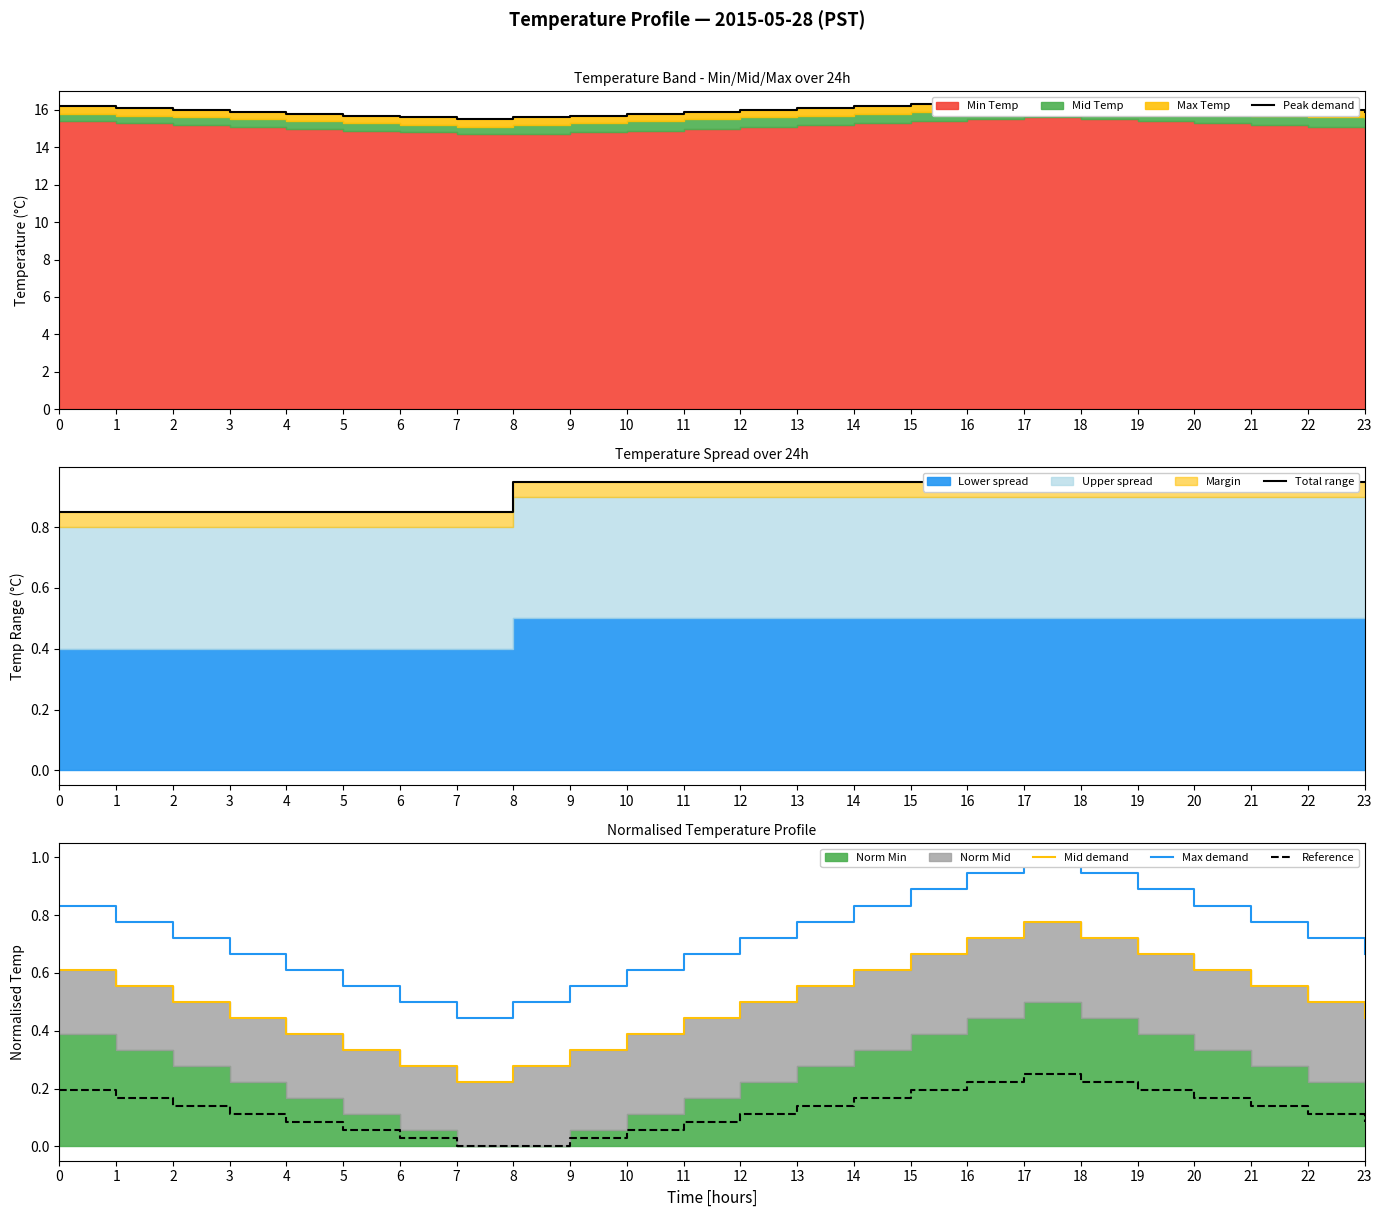

At which category does Total range reach its first local peak?

8